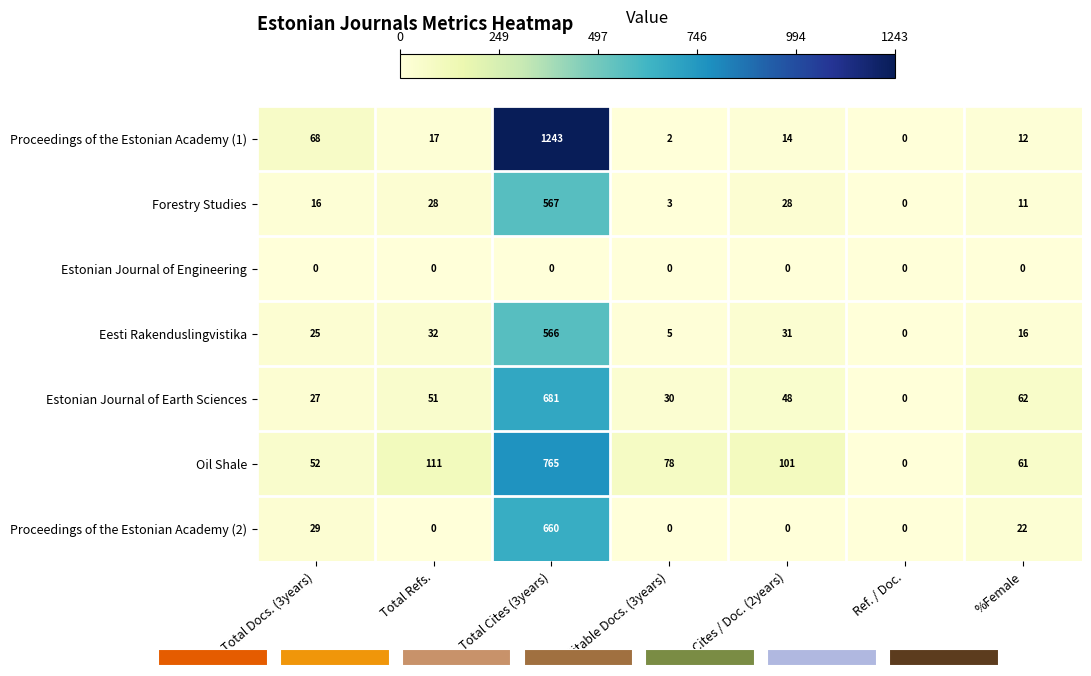

Is it true that Proceedings of the Estonian Academy (1) equals 0 at Ref. / Doc.?

True